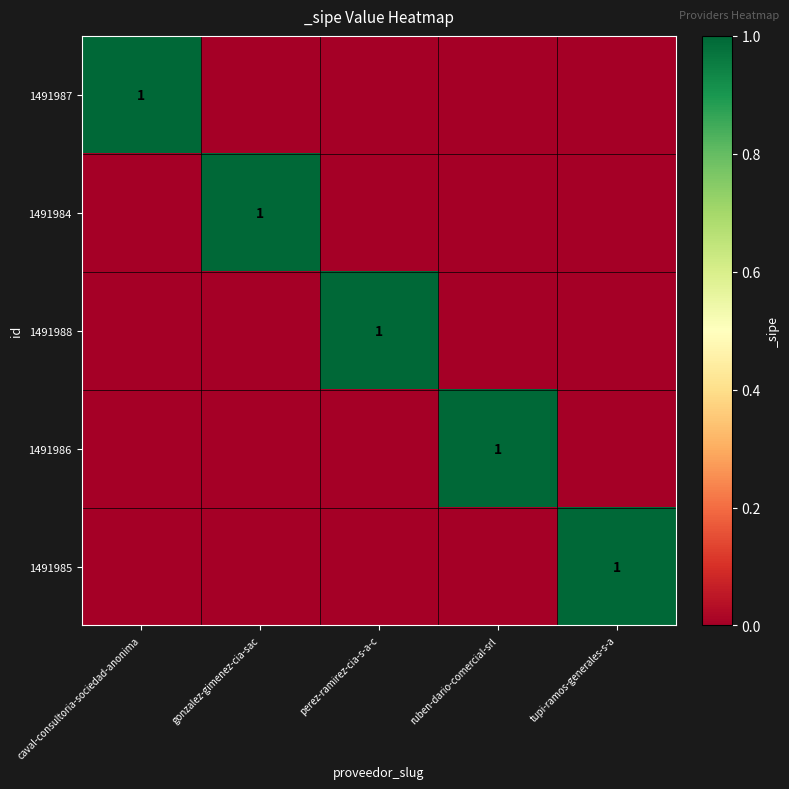

What is the maximum value for 1491988?

1